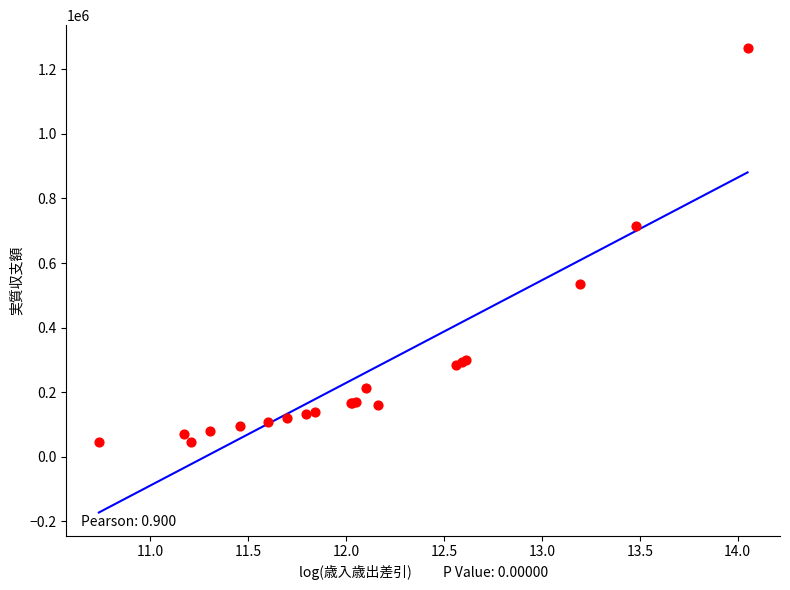

What Y value in the scatter plot is closest to 655263?

713965